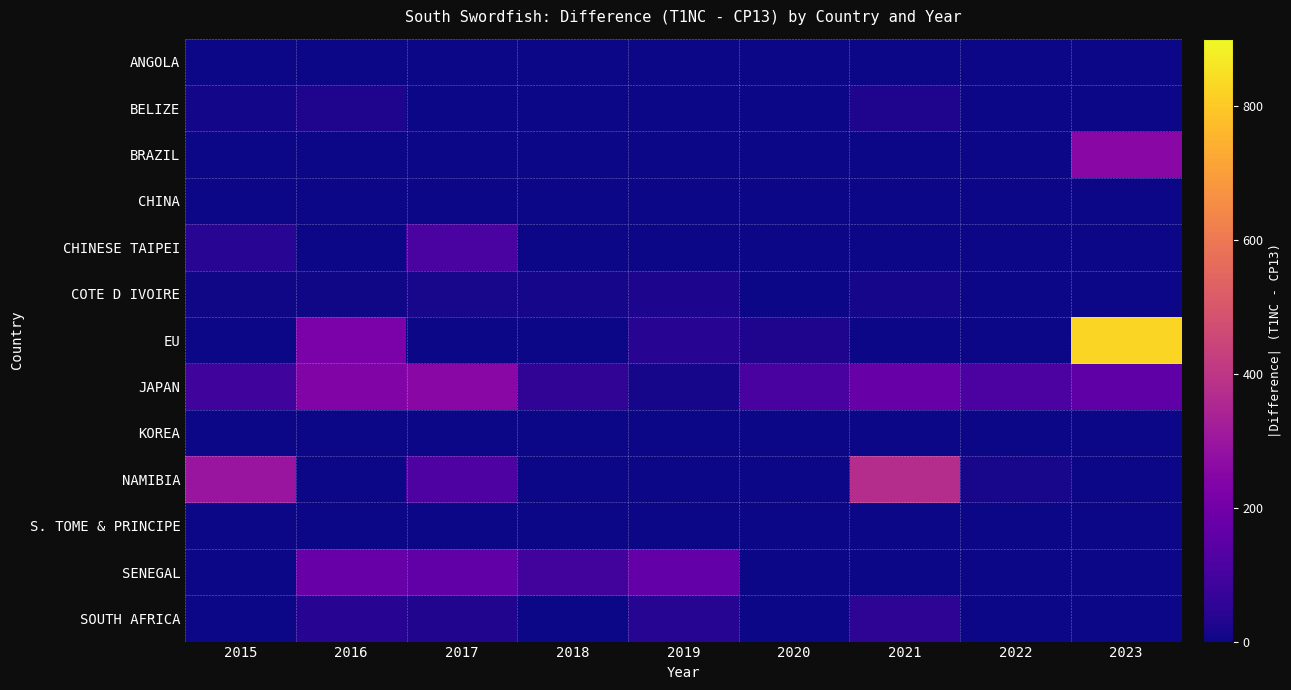

What is the total value across all series at 2023?

1241